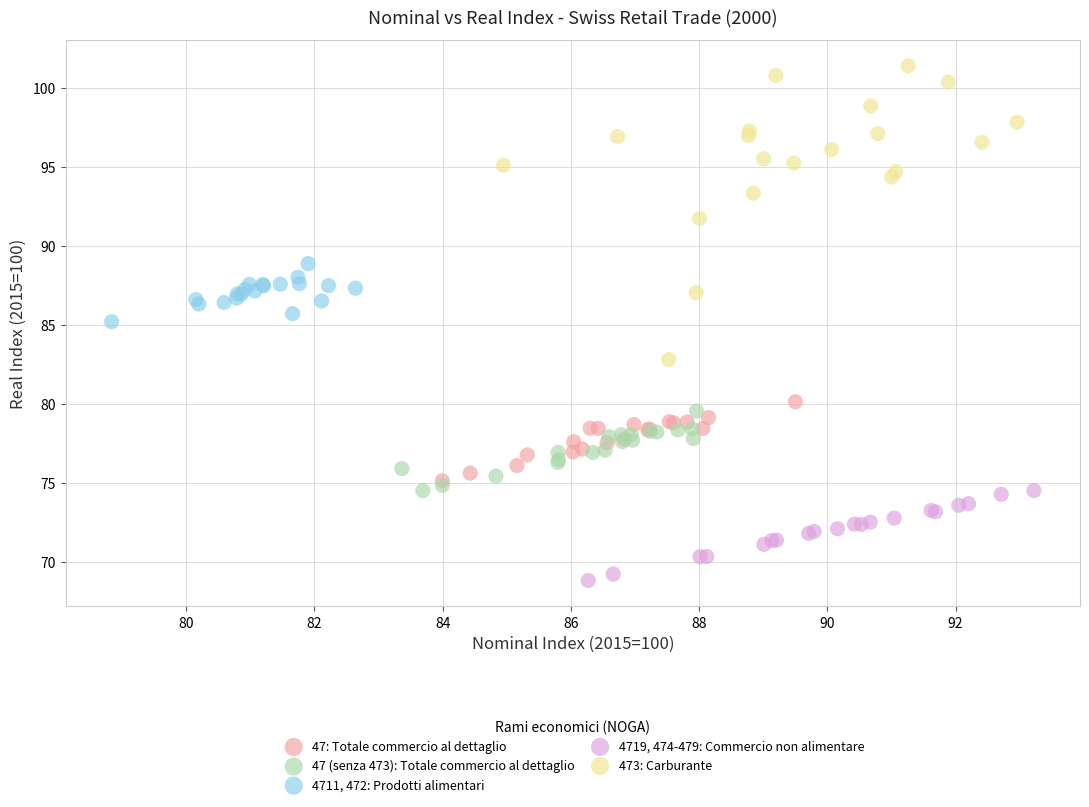

Which series has the widest spread of Y values?

473: Carburante